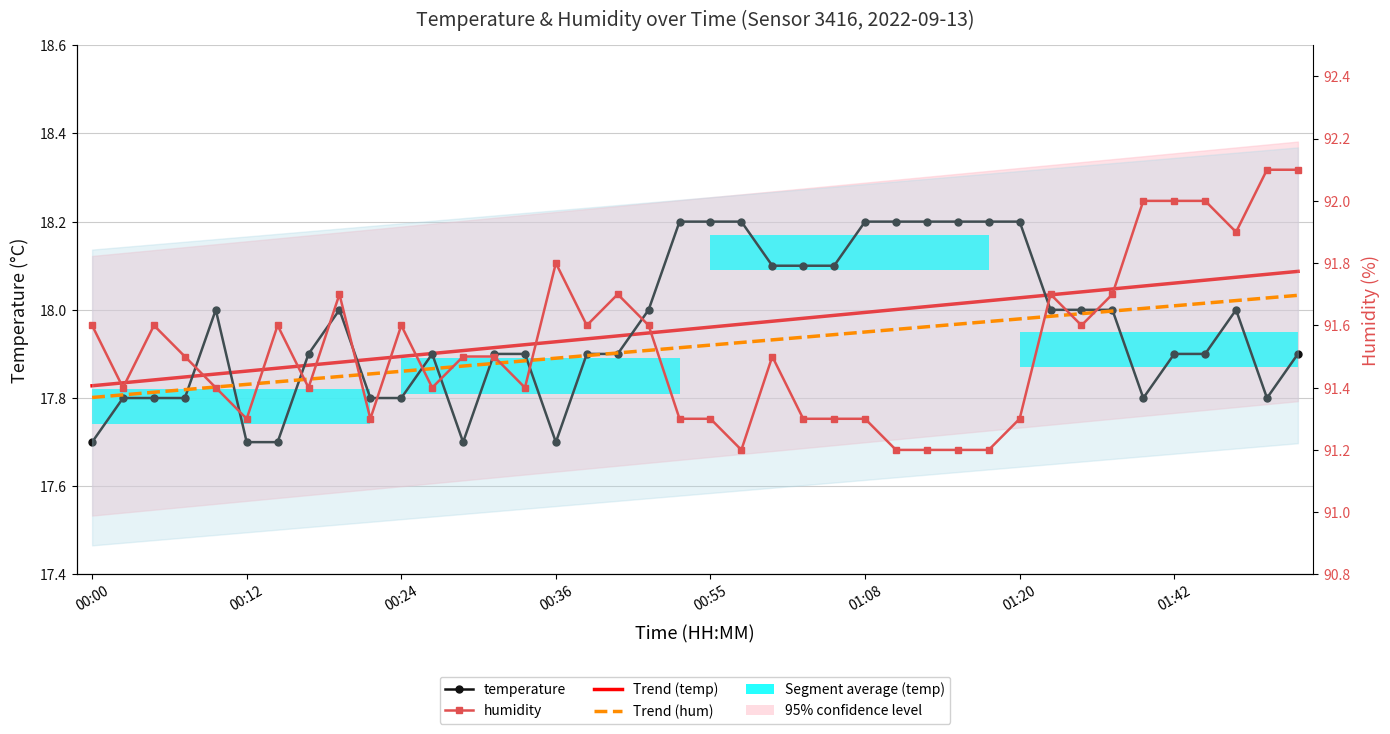

At how many categories does at least one series exceed 36?

40